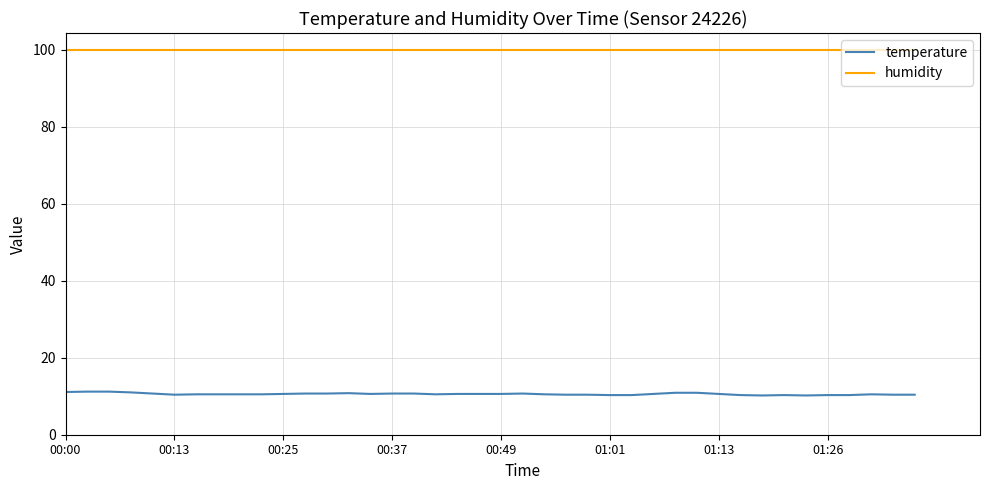

List the series in order of their peak value, highest first.

humidity, temperature